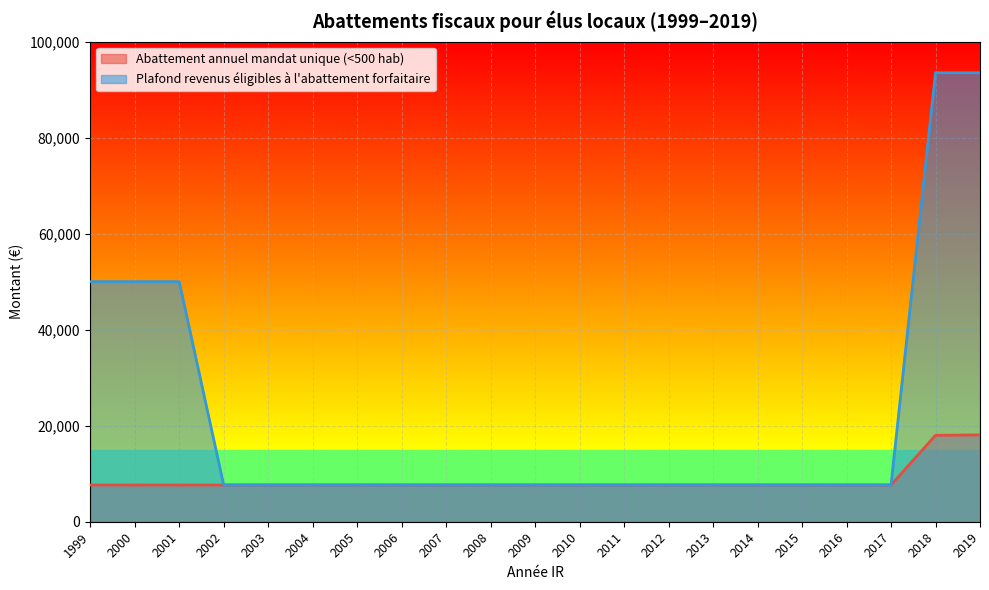

Is the value of Plafond revenus éligibles à l'abattement forfaitaire at 2001 greater than the value of Abattement annuel mandat unique (<500 hab) at 2003?

Yes